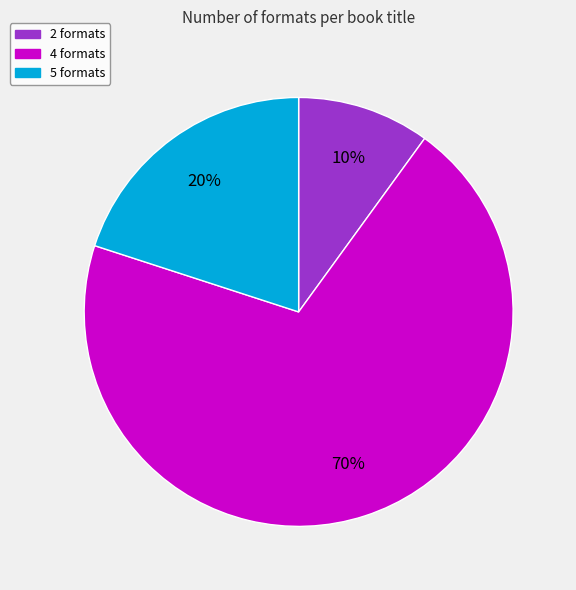

To the nearest percent, what is the difference between the largest and smallest slice percentages?

60%